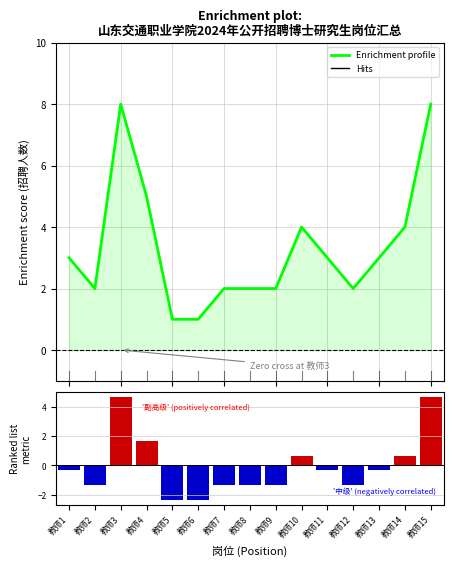

Reading left to right, what are all the values shown in this chart?

Enrichment profile: 教师1=3.0	教师2=2.0	教师3=8.0	教师4=5.0	教师5=1.0	教师6=1.0	教师7=2.0	教师8=2.0	教师9=2.0	教师10=4.0	教师11=3.0	教师12=2.0	教师13=3.0	教师14=4.0	教师15=8.0
Ranking metric scores: 教师1=-0.3	教师2=-1.3	教师3=4.7	教师4=1.7	教师5=-2.3	教师6=-2.3	教师7=-1.3	教师8=-1.3	教师9=-1.3	教师10=0.7	教师11=-0.3	教师12=-1.3	教师13=-0.3	教师14=0.7	教师15=4.7